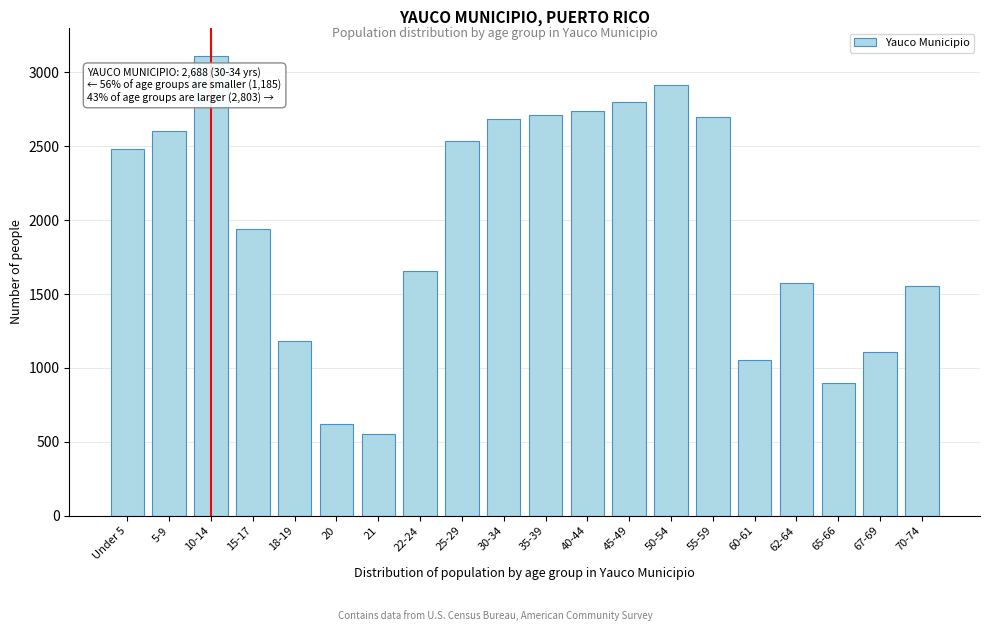

What is the smallest value displayed?

551